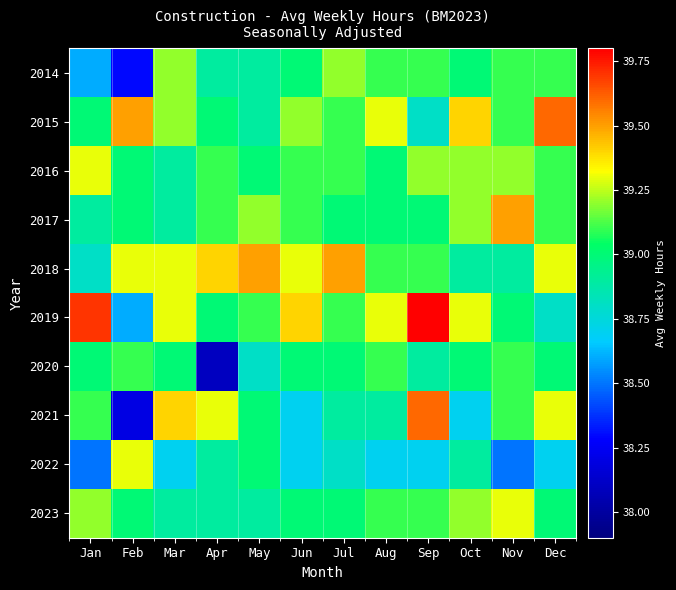

Reading left to right, extract all data points from this chart.

2014: Jan=38.6	Feb=38.3	Mar=39.2	Apr=38.9	May=38.9	Jun=39.0	Jul=39.2	Aug=39.1	Sep=39.1	Oct=39.0	Nov=39.1	Dec=39.1
2015: Jan=39.0	Feb=39.5	Mar=39.2	Apr=39.0	May=38.9	Jun=39.2	Jul=39.1	Aug=39.3	Sep=38.8	Oct=39.4	Nov=39.1	Dec=39.6
2016: Jan=39.3	Feb=39.0	Mar=38.9	Apr=39.1	May=39.0	Jun=39.1	Jul=39.1	Aug=39.0	Sep=39.2	Oct=39.2	Nov=39.2	Dec=39.1
2017: Jan=38.9	Feb=39.0	Mar=38.9	Apr=39.1	May=39.2	Jun=39.1	Jul=39.0	Aug=39.0	Sep=39.0	Oct=39.2	Nov=39.5	Dec=39.1
2018: Jan=38.8	Feb=39.3	Mar=39.3	Apr=39.4	May=39.5	Jun=39.3	Jul=39.5	Aug=39.1	Sep=39.1	Oct=38.9	Nov=38.9	Dec=39.3
2019: Jan=39.7	Feb=38.6	Mar=39.3	Apr=39.0	May=39.1	Jun=39.4	Jul=39.1	Aug=39.3	Sep=39.8	Oct=39.3	Nov=39.0	Dec=38.8
2020: Jan=39.0	Feb=39.1	Mar=39.0	Apr=38.1	May=38.8	Jun=39.0	Jul=39.0	Aug=39.1	Sep=38.9	Oct=39.0	Nov=39.1	Dec=39.0
2021: Jan=39.1	Feb=38.2	Mar=39.4	Apr=39.3	May=39.0	Jun=38.7	Jul=38.9	Aug=38.9	Sep=39.6	Oct=38.7	Nov=39.1	Dec=39.3
2022: Jan=38.5	Feb=39.3	Mar=38.7	Apr=38.9	May=39.0	Jun=38.7	Jul=38.8	Aug=38.7	Sep=38.7	Oct=38.9	Nov=38.5	Dec=38.7
2023: Jan=39.2	Feb=39.0	Mar=38.9	Apr=38.9	May=38.9	Jun=39.0	Jul=39.0	Aug=39.1	Sep=39.1	Oct=39.2	Nov=39.3	Dec=39.0